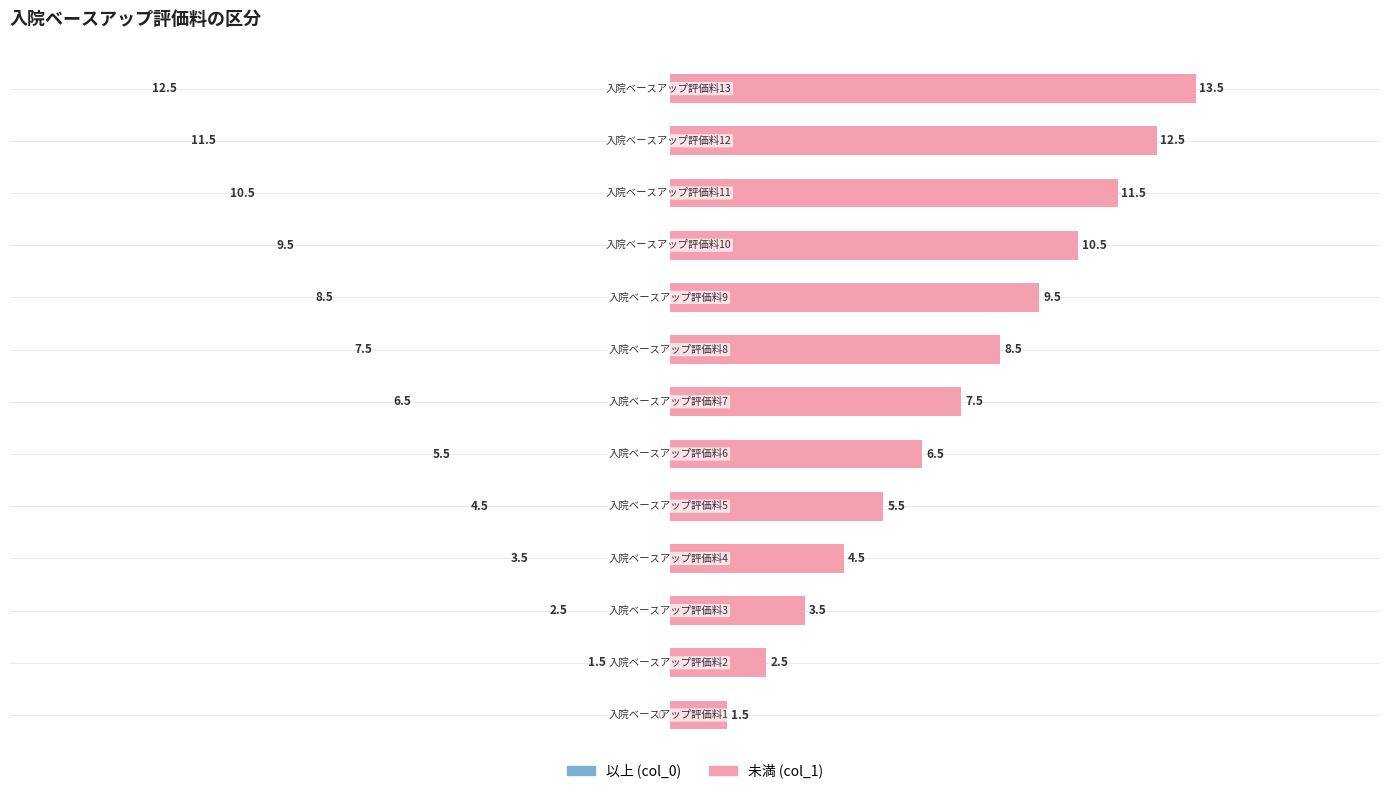

How many data points in 未満 (col_1) are less than 7?

6